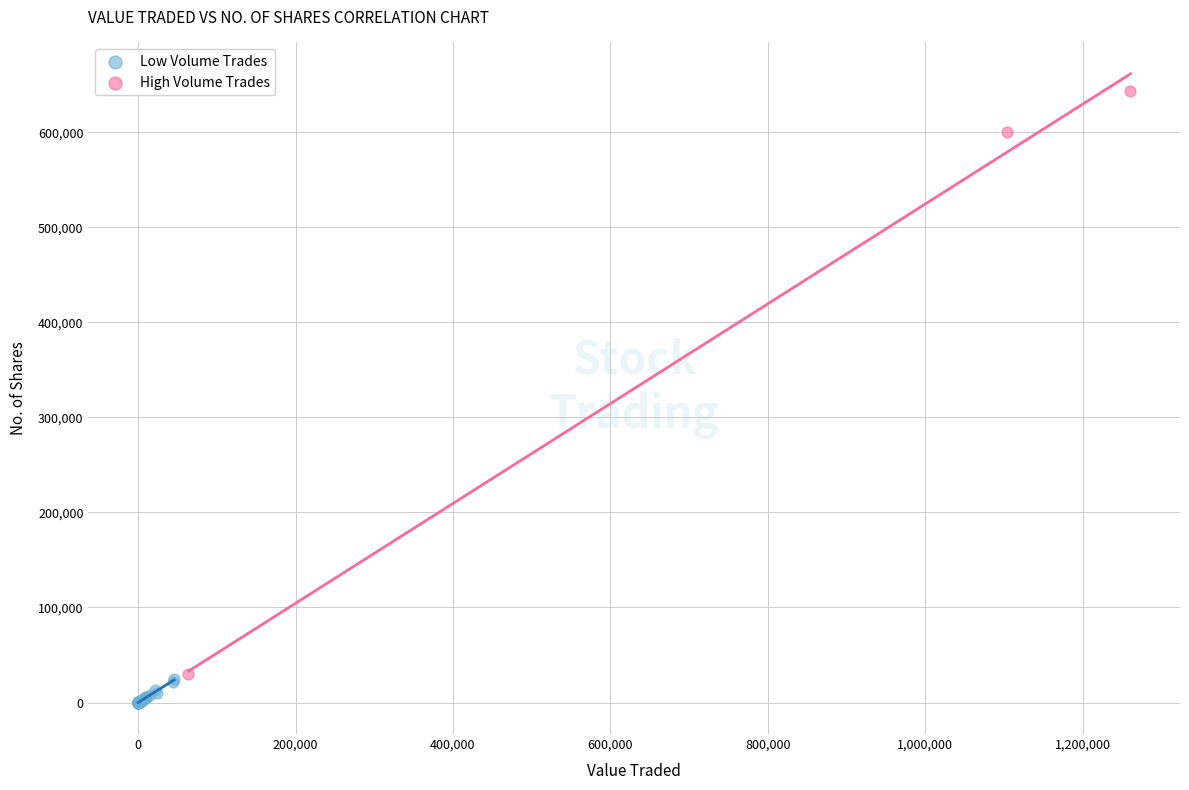

Which series reaches the maximum Y coordinate?

High Volume Trades